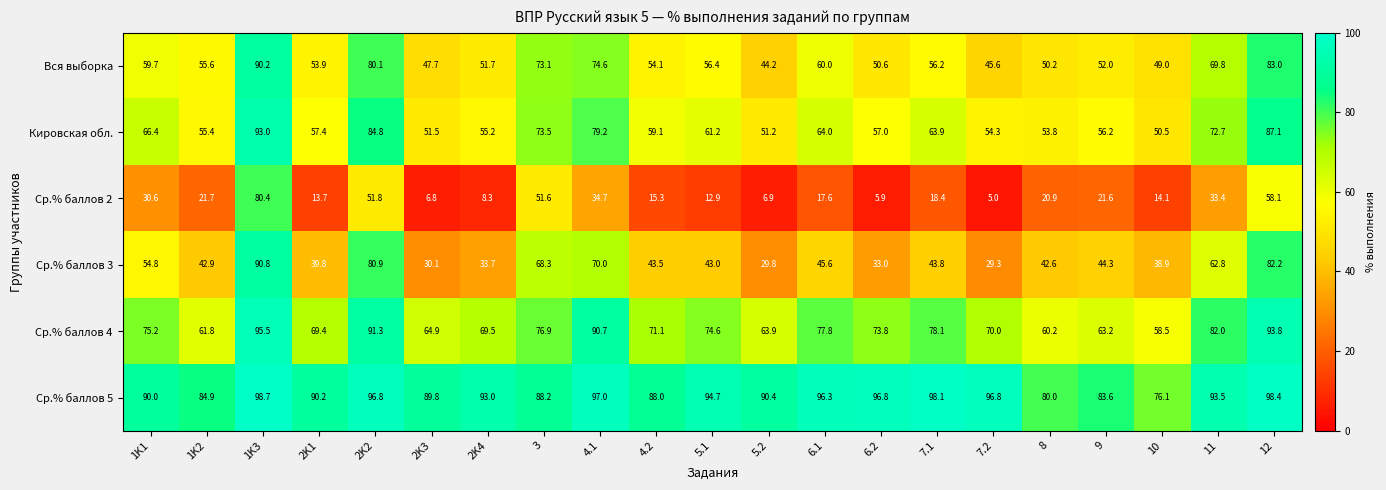

Is the value of Вся выборка at 10 greater than the value of Кировская обл. at 12?

No